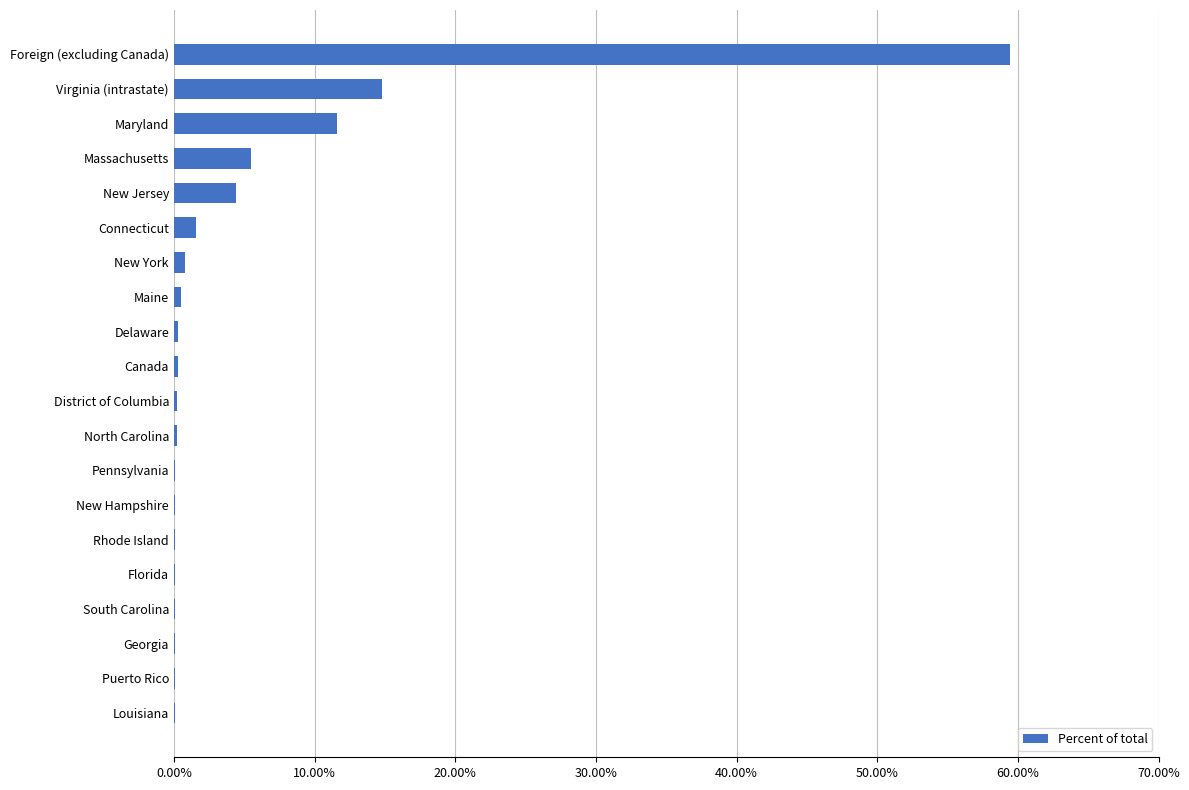

The chart shows a value of 15.4 at Maryland. True or false?

False